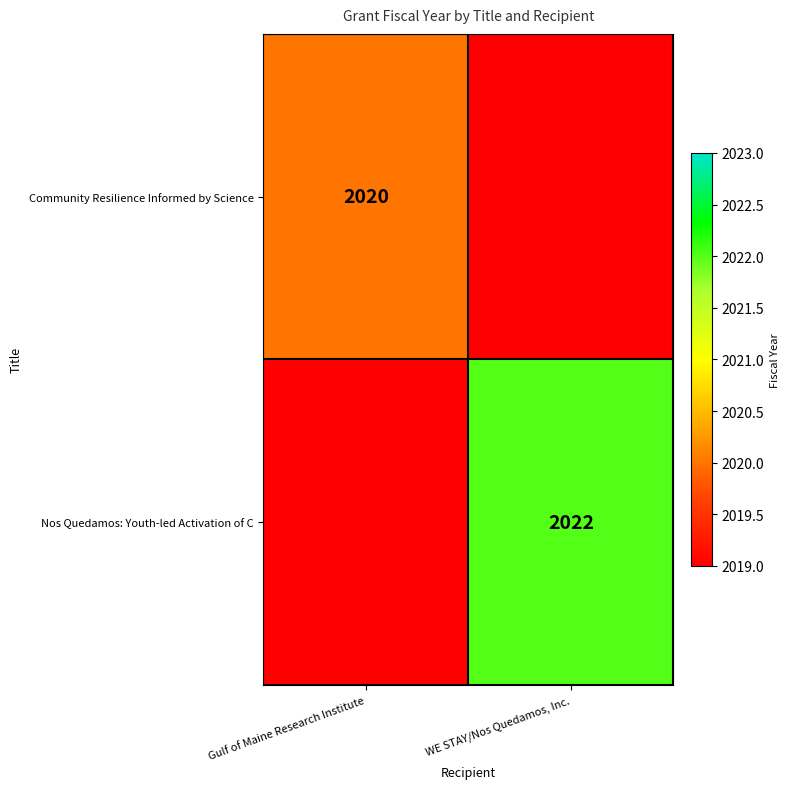

True or false: Community Resilience Informed by Science has a value of 728 at Gulf of Maine Research Institute.

False